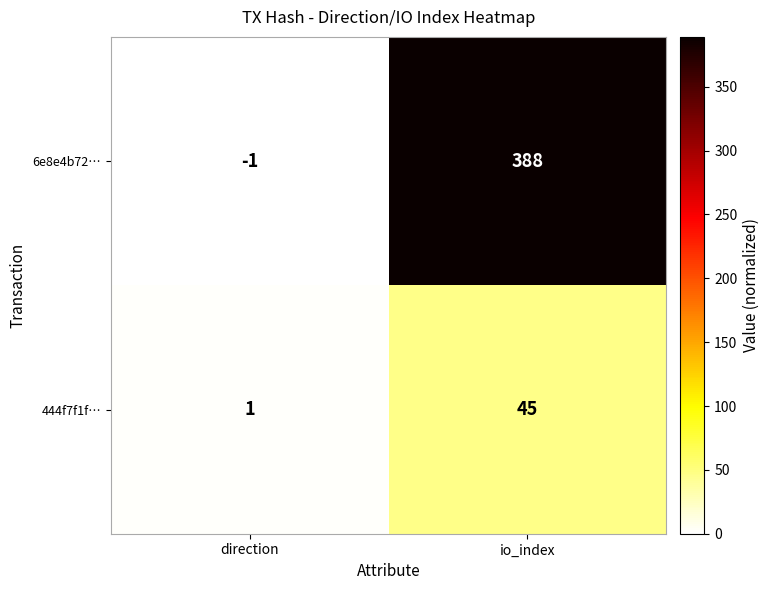

Rank the series by their maximum value, from highest to lowest.

6e8e4b72…, 444f7f1f…